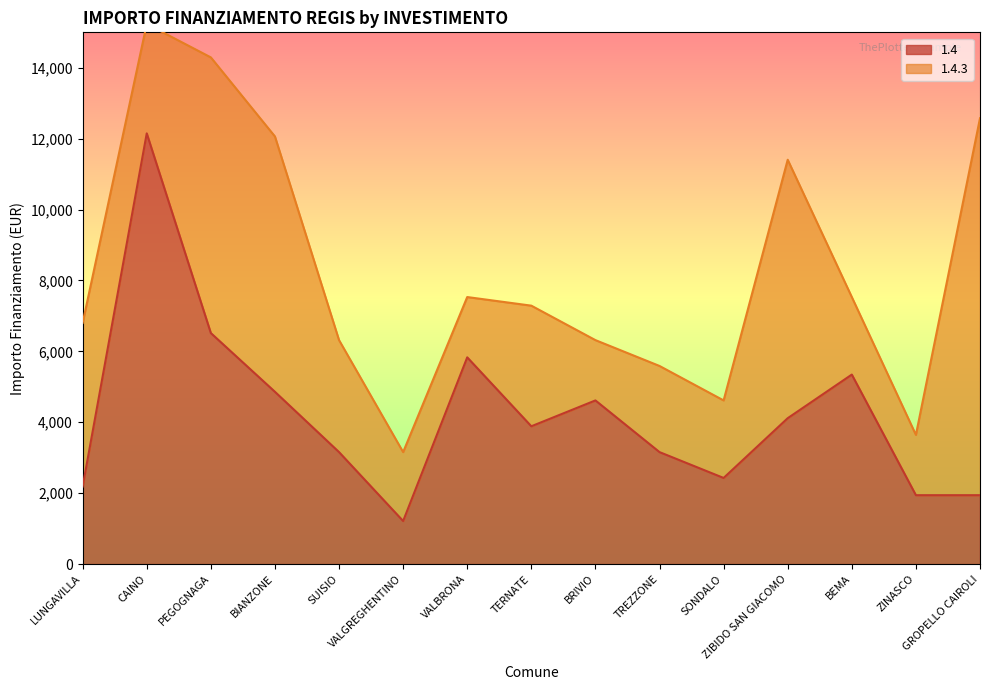

What position from the right is VALGREGHENTINO?

10